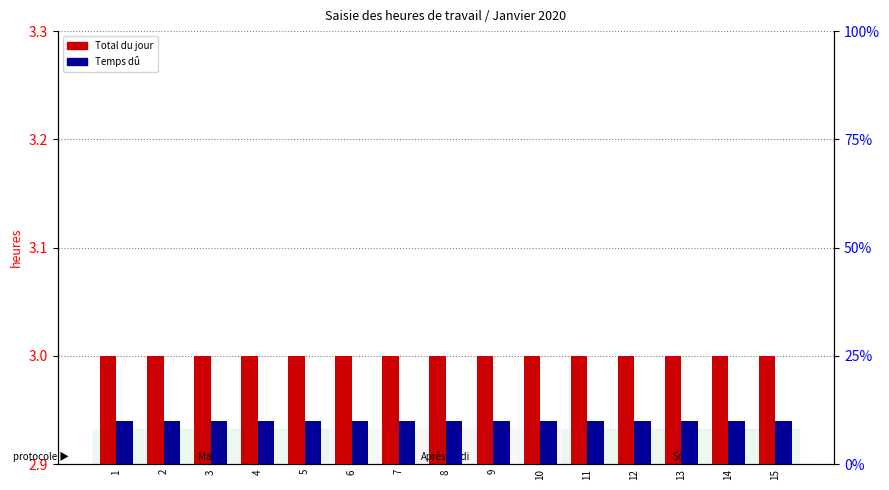

True or false: Temps dû has a value of 2 at 3.

False